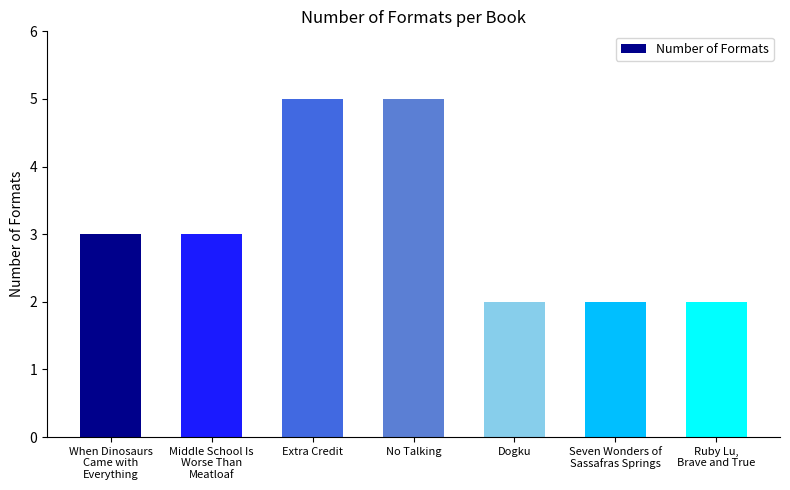

The value at Seven Wonders of
Sassafras Springs is 2. True or false?

True